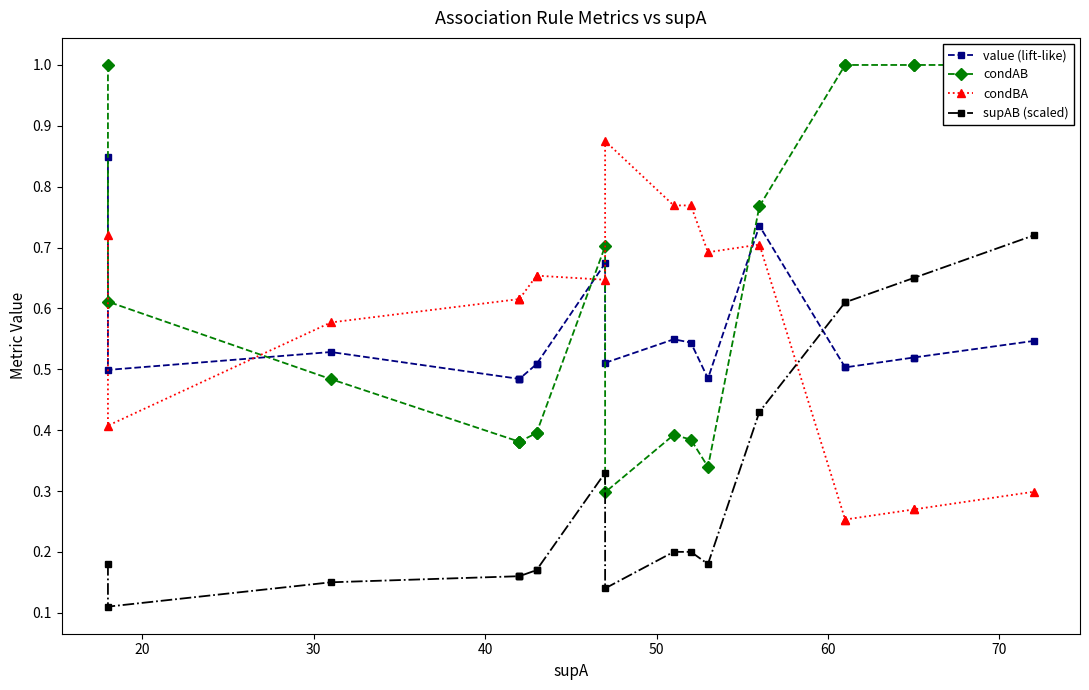

True or false: condAB and supAB (scaled) cross at least once.

False